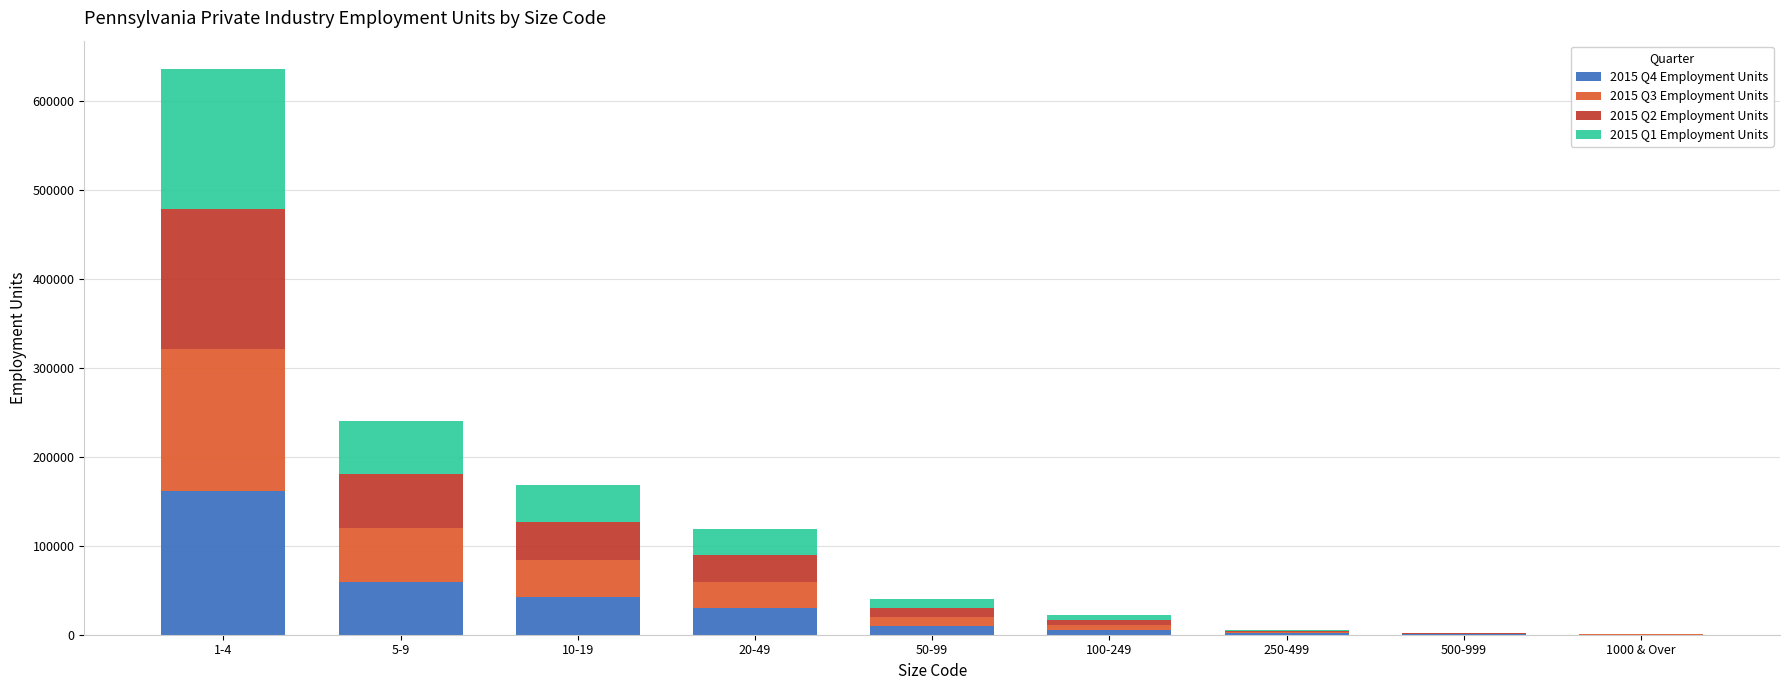

Count the number of data series in this chart.

4